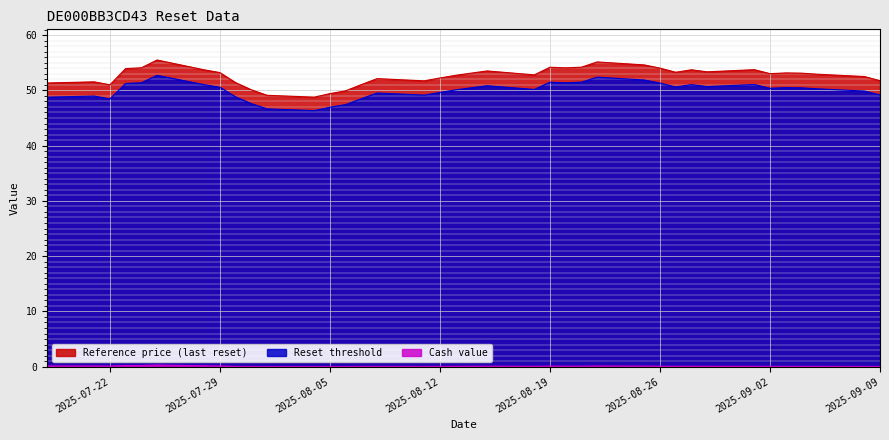

What is the label of the 15th point from the left?

2025-08-20